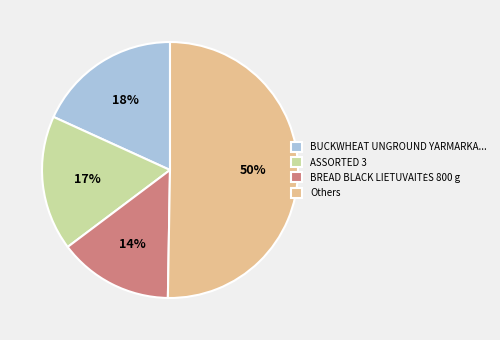

To the nearest percent, what is the average slice percentage?

25%